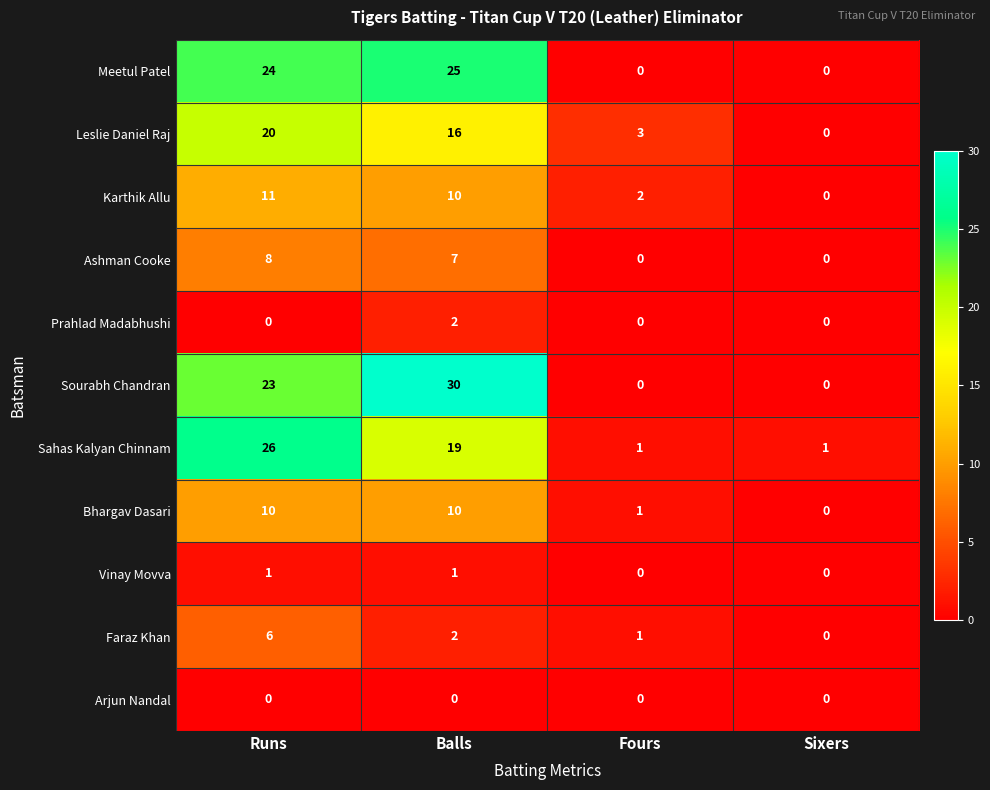

Which category has the highest value across all series?

Balls